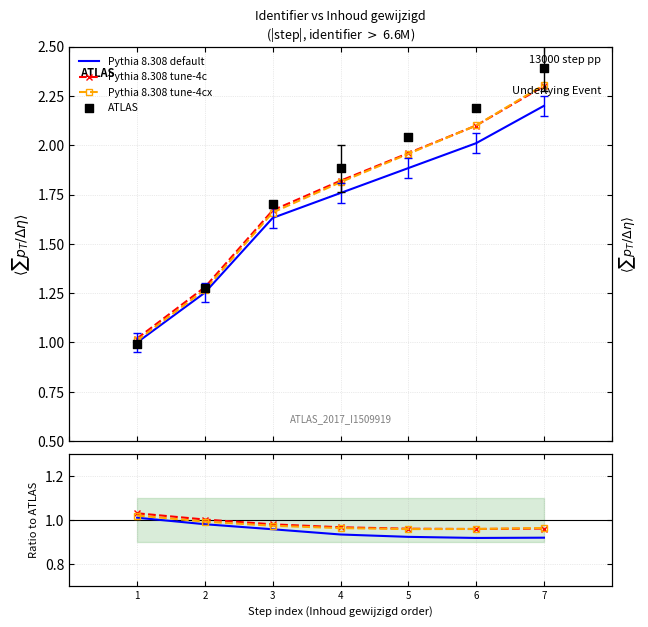

Which series has the largest Y range (max minus min)?

ATLAS